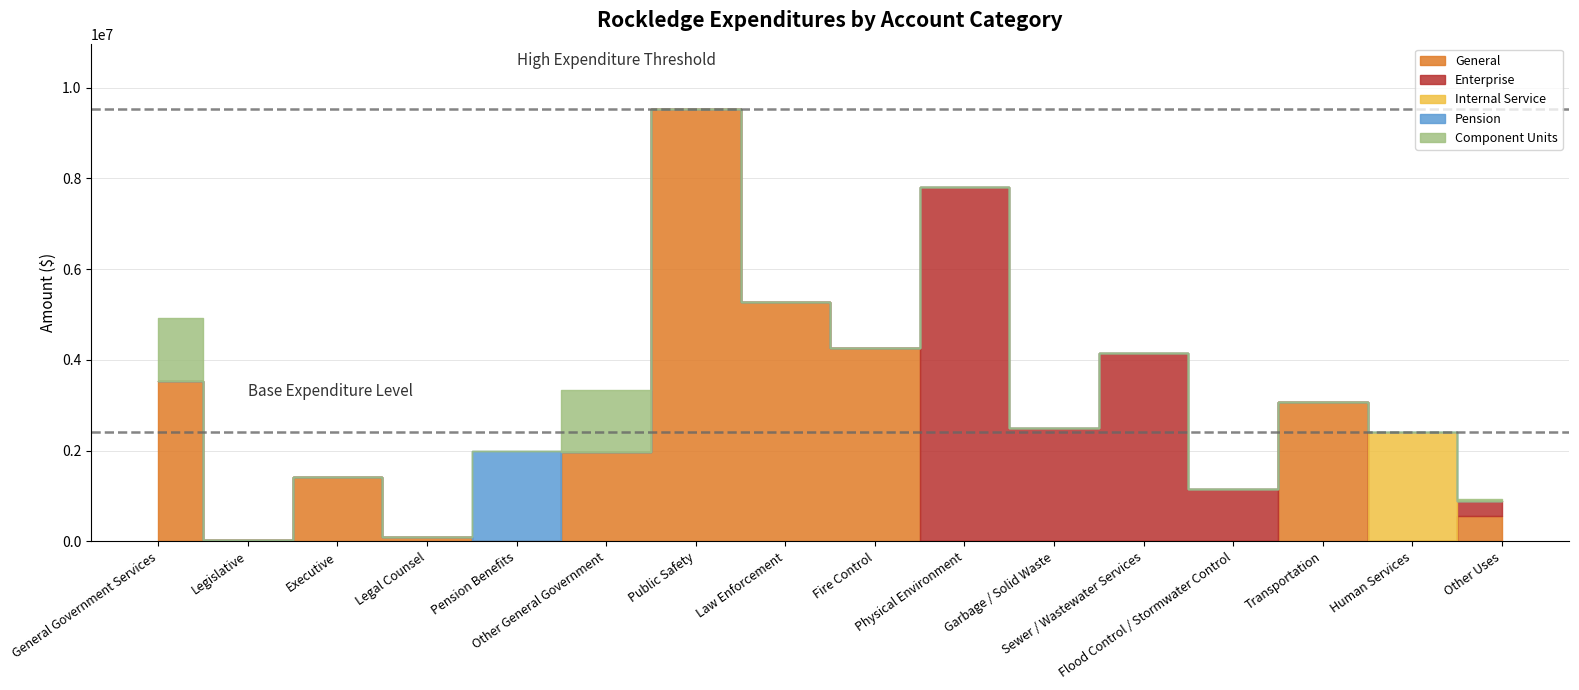

Where is the first local minimum for General?

Legislative